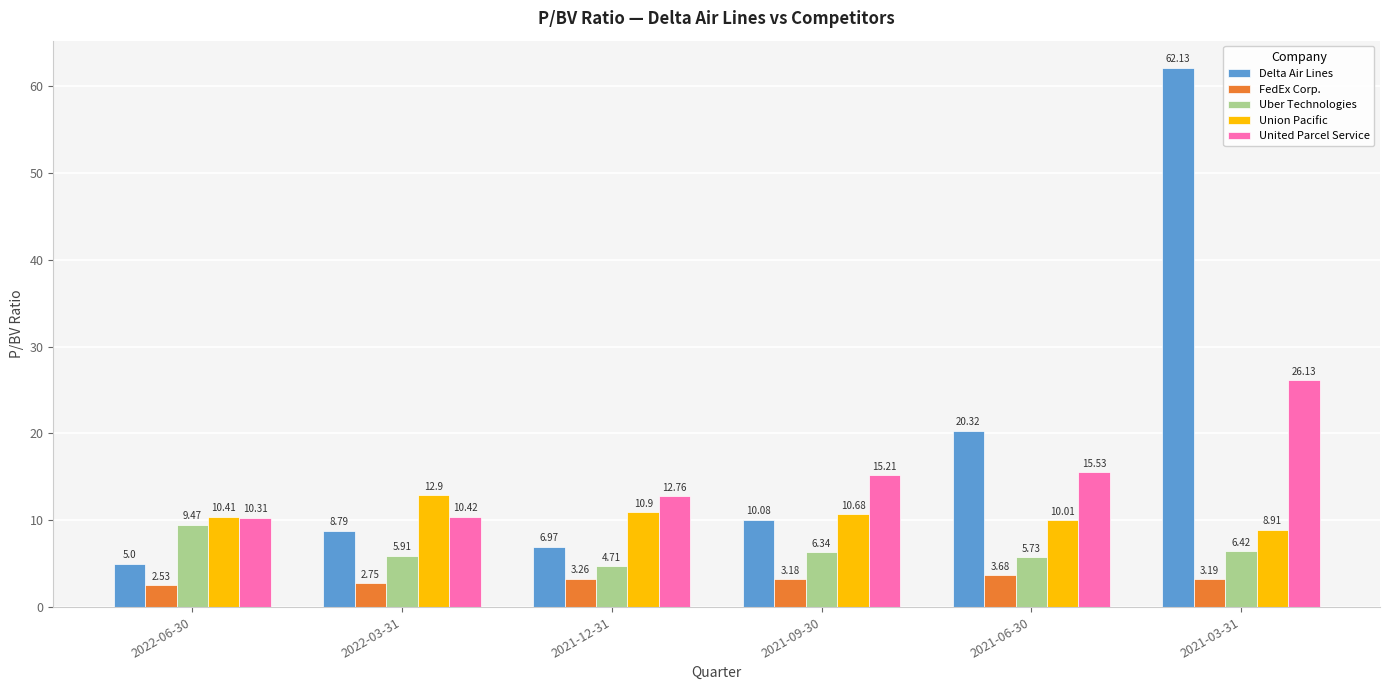

At which category is the sum across all series the highest?

2021-03-31